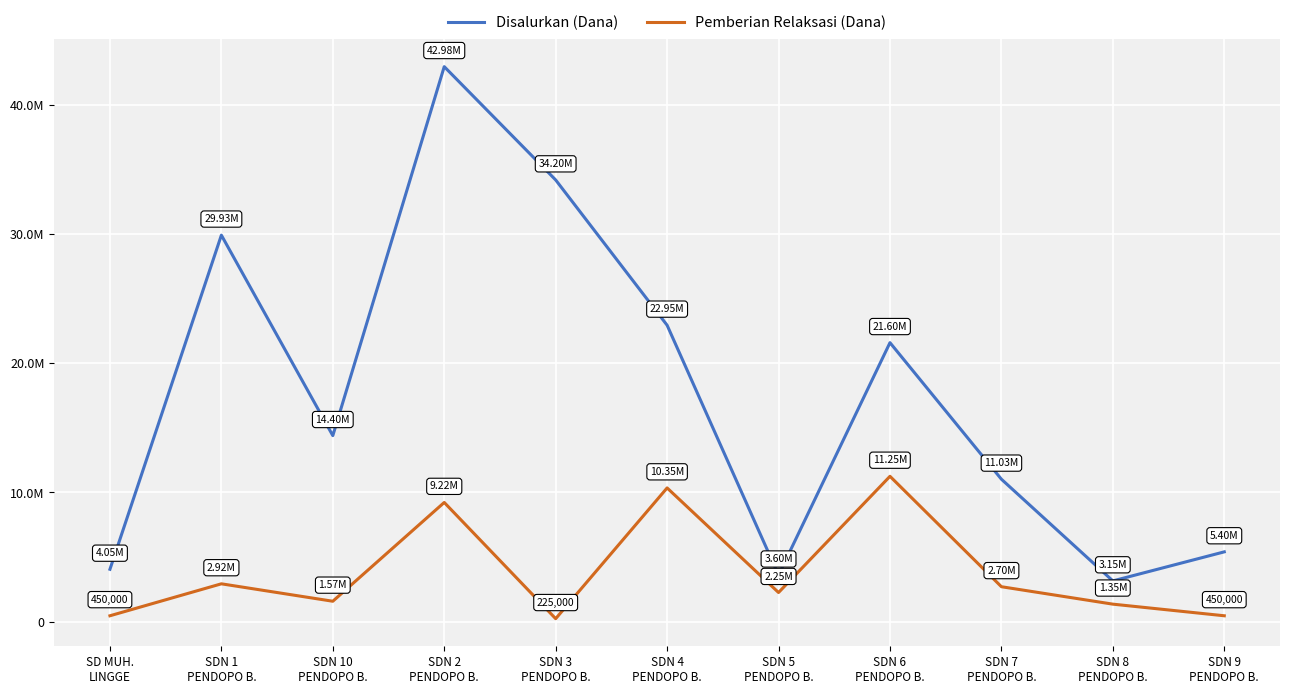

Reading left to right, what are all the values shown in this chart?

Disalurkan (Dana): 4050000	29925000	14400000	42975000	34200000	22950000	3600000	21600000	11025000	3150000	5400000
Pemberian Relaksasi (Dana): 450000	2925000	1575000	9225000	225000	10350000	2250000	11250000	2700000	1350000	450000